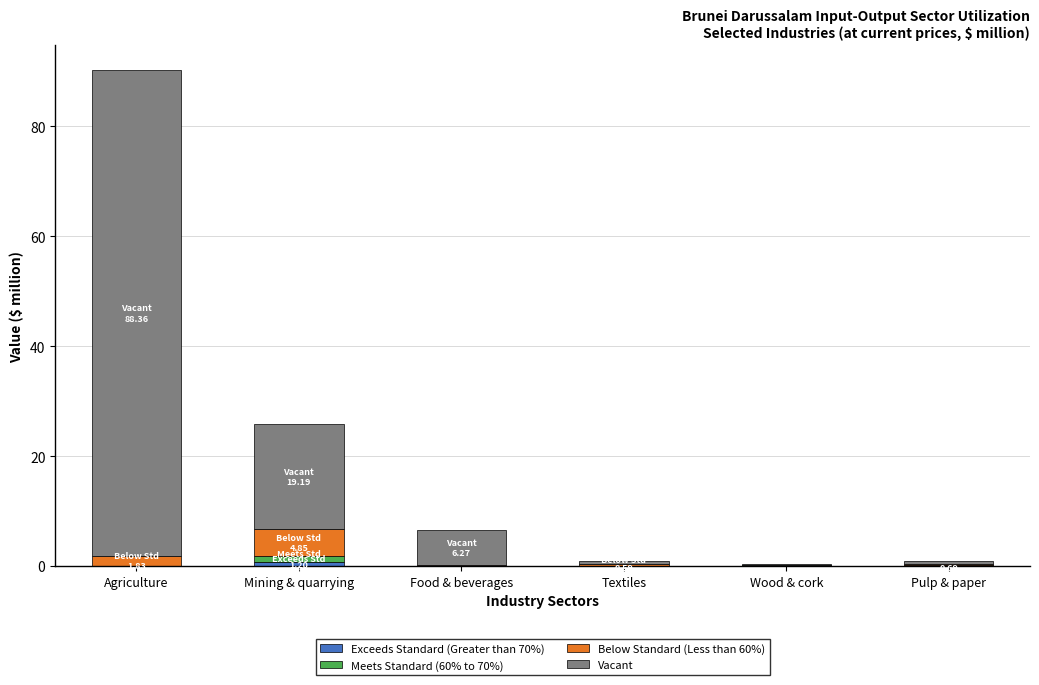

At which category is the sum across all series the highest?

Agriculture